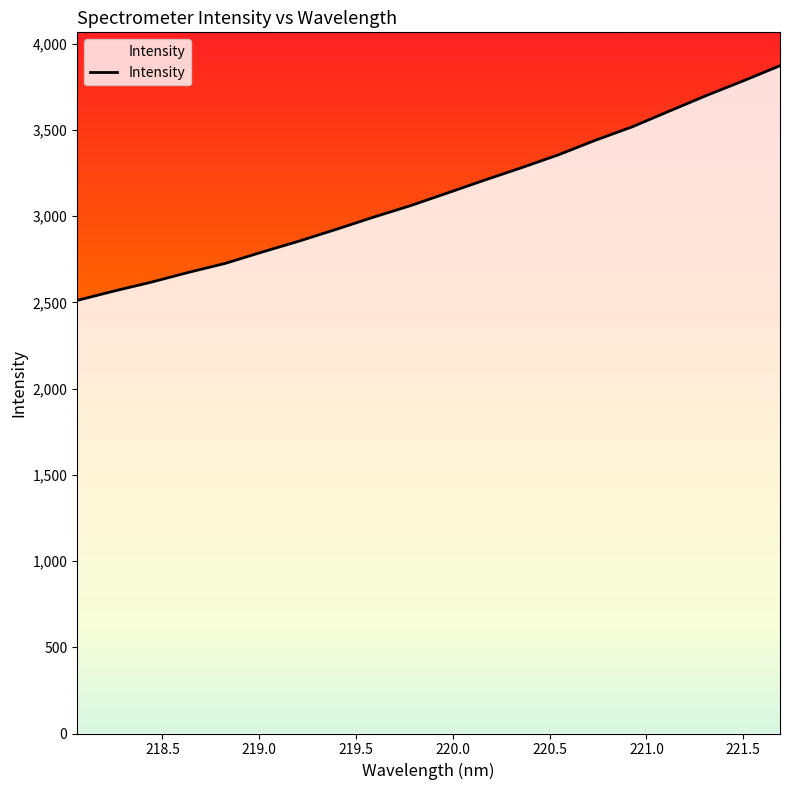

What is the difference between the maximum and minimum values?

1361.2